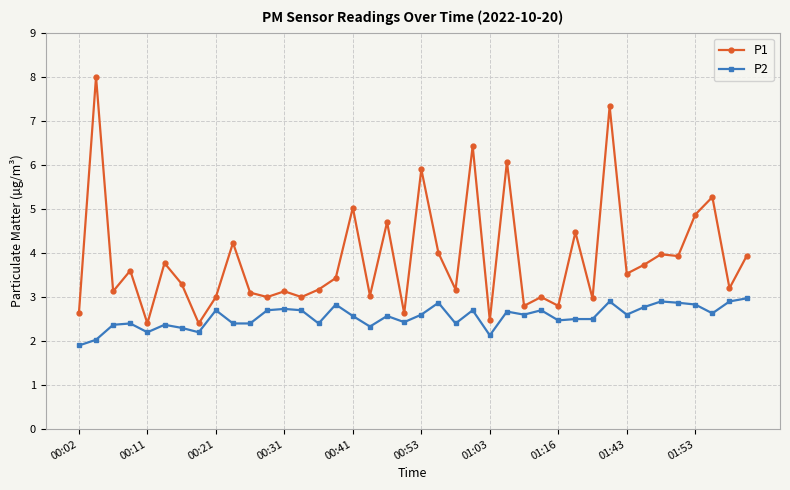

In P1, how many points are higher than both neighbors (excluding endpoints)?

15